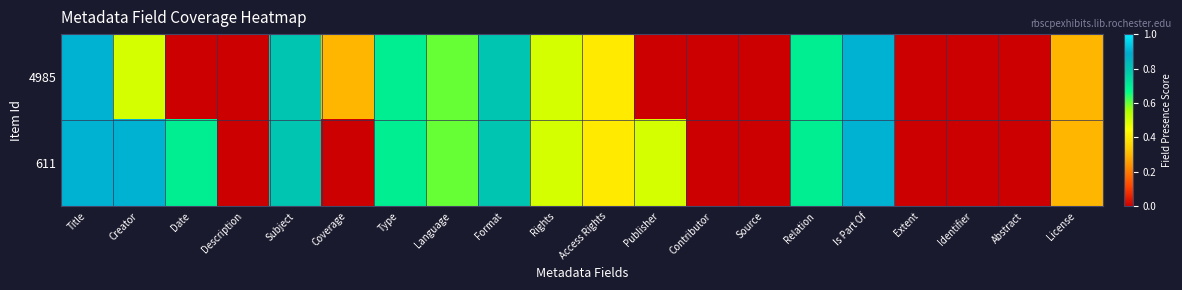

At which category is the sum across all series the highest?

Title